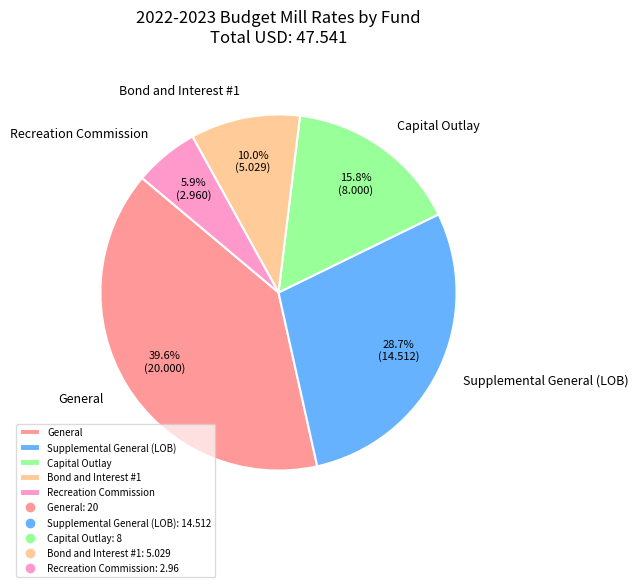

Which category has the smallest portion of the pie?

Recreation Commission